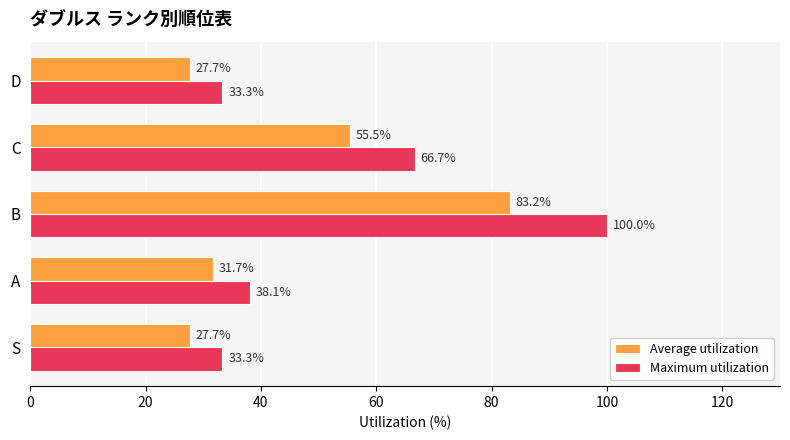

What is the sum of the Maximum utilization values at C and B?

166.7